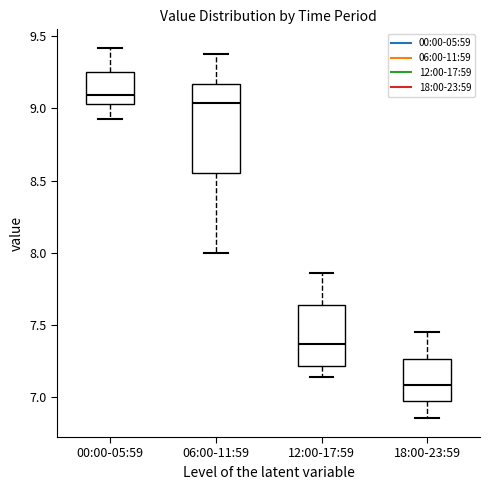

Which box has the highest median line?

00:00-05:59